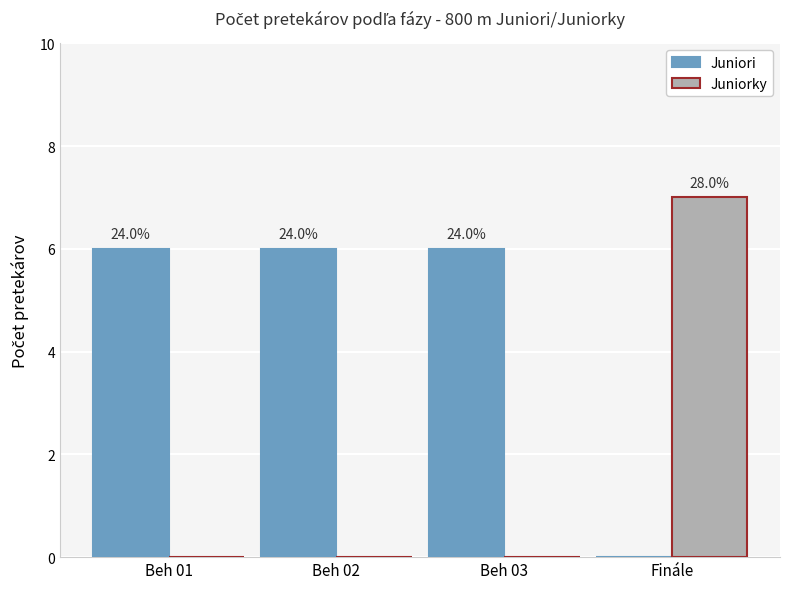

What value does the Juniori series have at Beh 01?

6